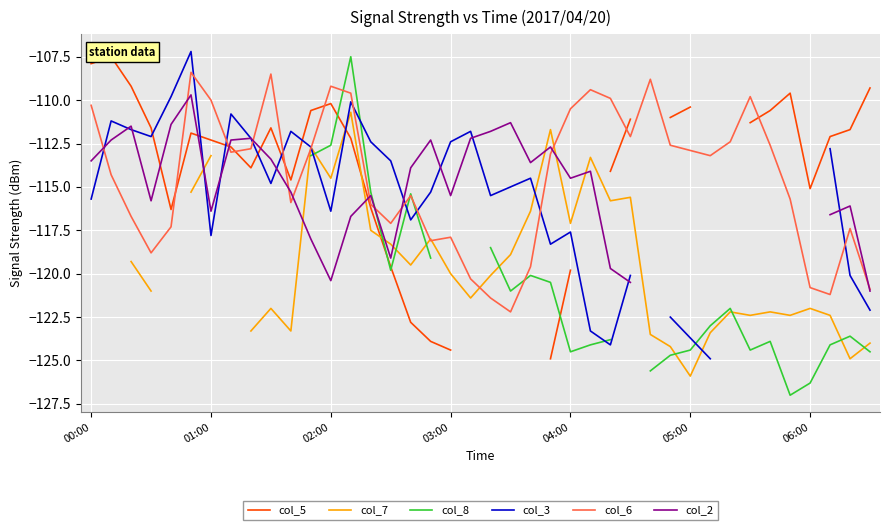

Is it true that col_7 equals -124.2 at 29?

True